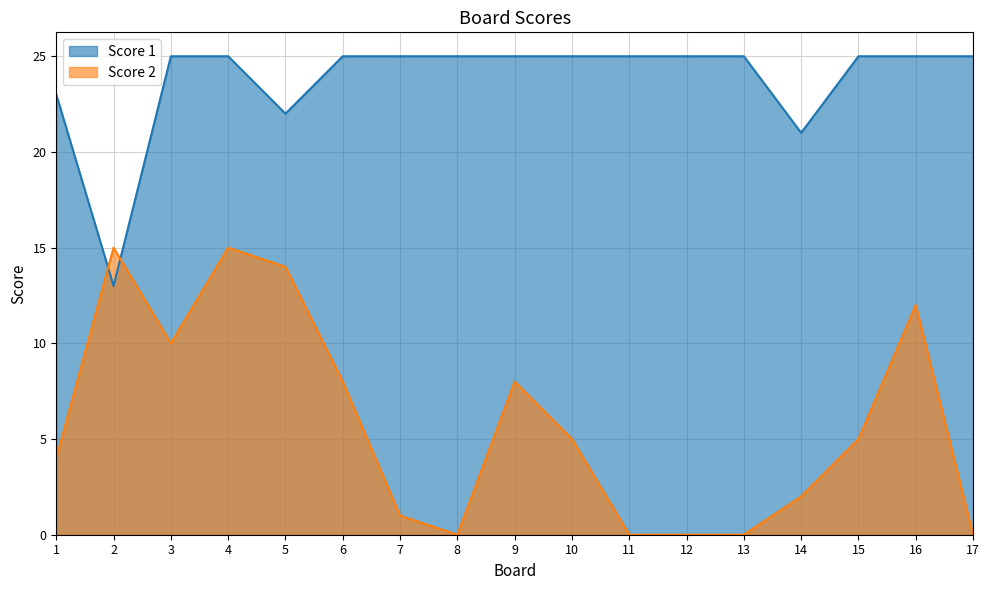

What is the value of the Score 2 point at the 10th from the left?

5